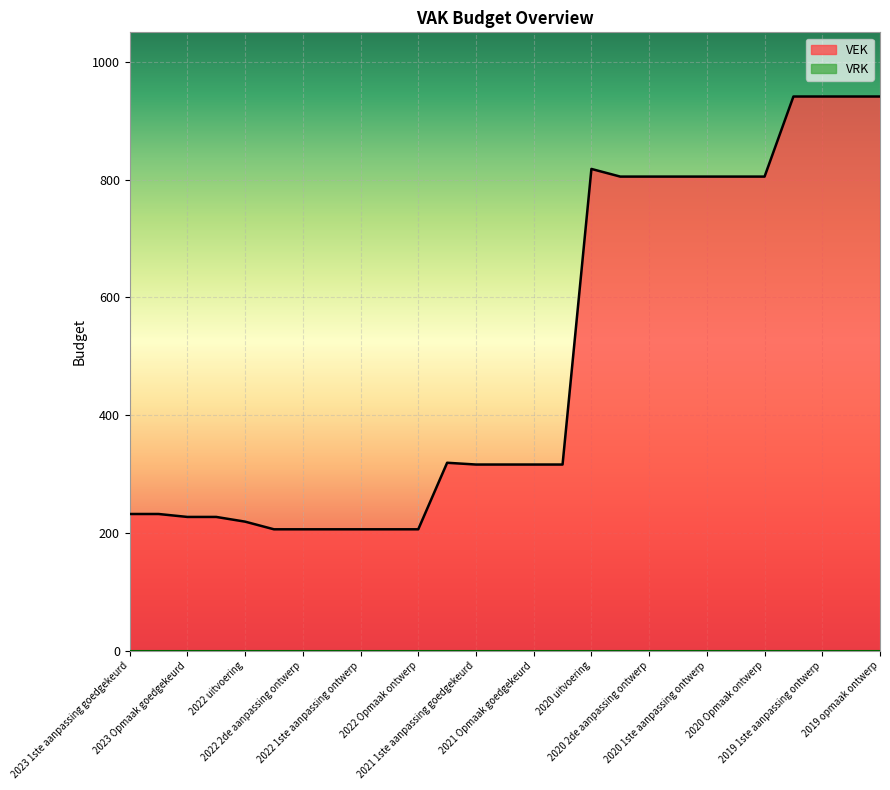

What is the smallest value displayed?

0